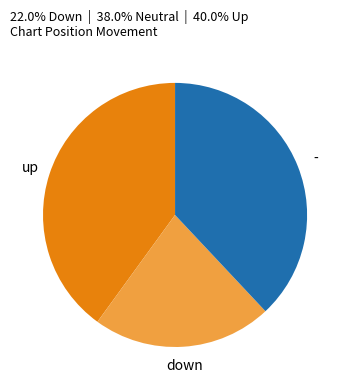

Which category has the smallest portion of the pie?

down